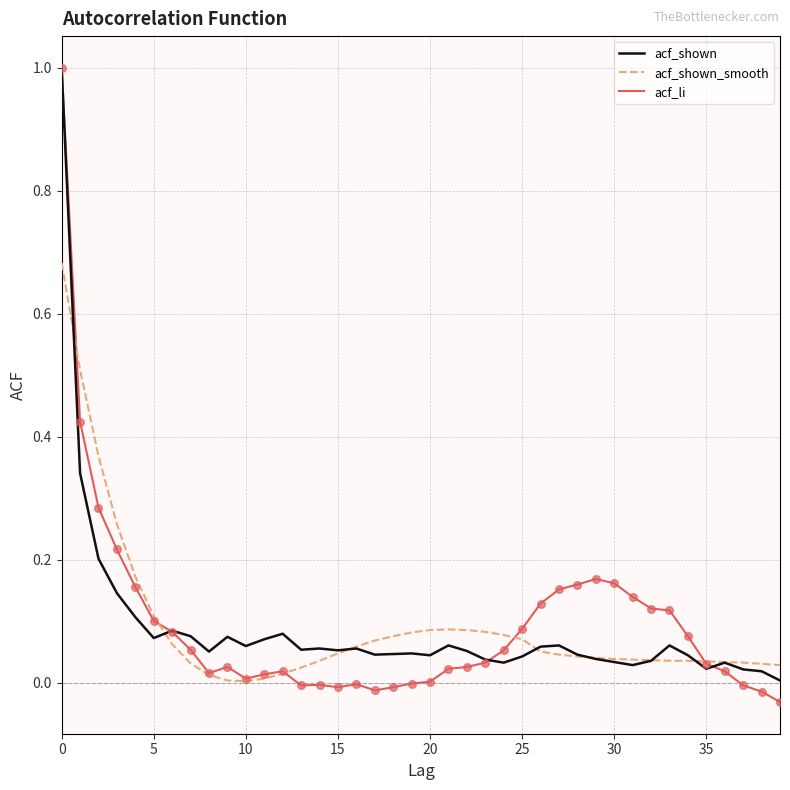

Which series has the widest spread of values?

acf_li